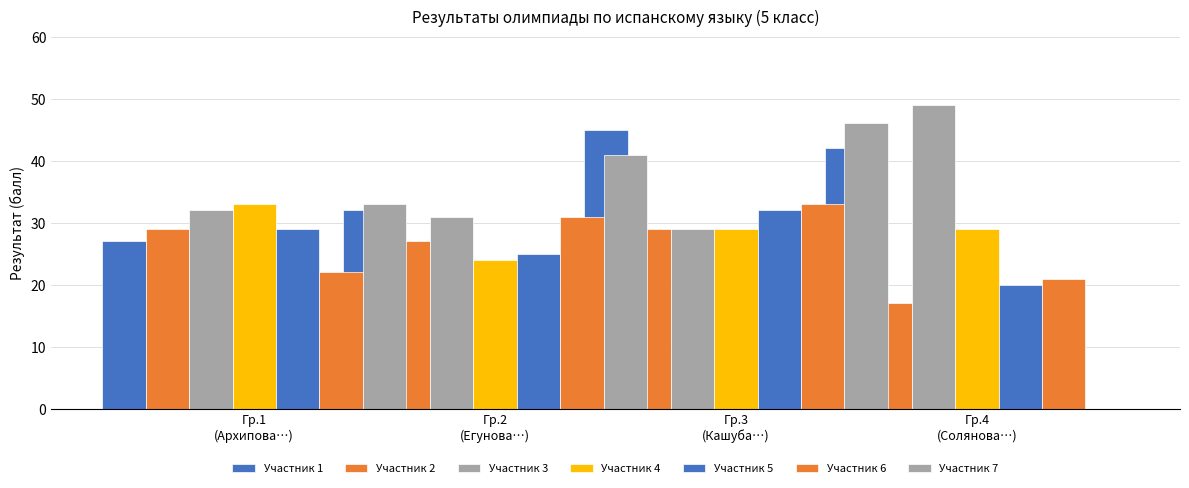

Reading left to right, transcribe all the data shown in this chart.

Архипова А.А.=27	Атапина А.Р.=29	Беляев М.А.=32	Виткова А.О.=33	Городнов Ф.Г.=29	Досманов М.П.=22	Друзьякина В.Е.=33	Егунова У.В.=32	Журавлева Э.О.=27	Захаров А.Ю.=31	Измайлова А.К.=24	Исаев Л.А.=25	Казаченко К.В.=31	Камышникова Е.Д.=41	Кашуба Е.А.=45	Лебедев Б.С.=29	Макарова С.М.=29	Назарова Е.Е.=29	Нигаматова А.Ш.=32	Решетников К.Е.=33	Сидорова П.А.=46	Солянова Я.Р.=42	Старшинов Т.Е.=17	Стриганова Н.М.=49	Супрун П.М.=29	Троицкая Д.Д.=20	Федотова М.В.=21